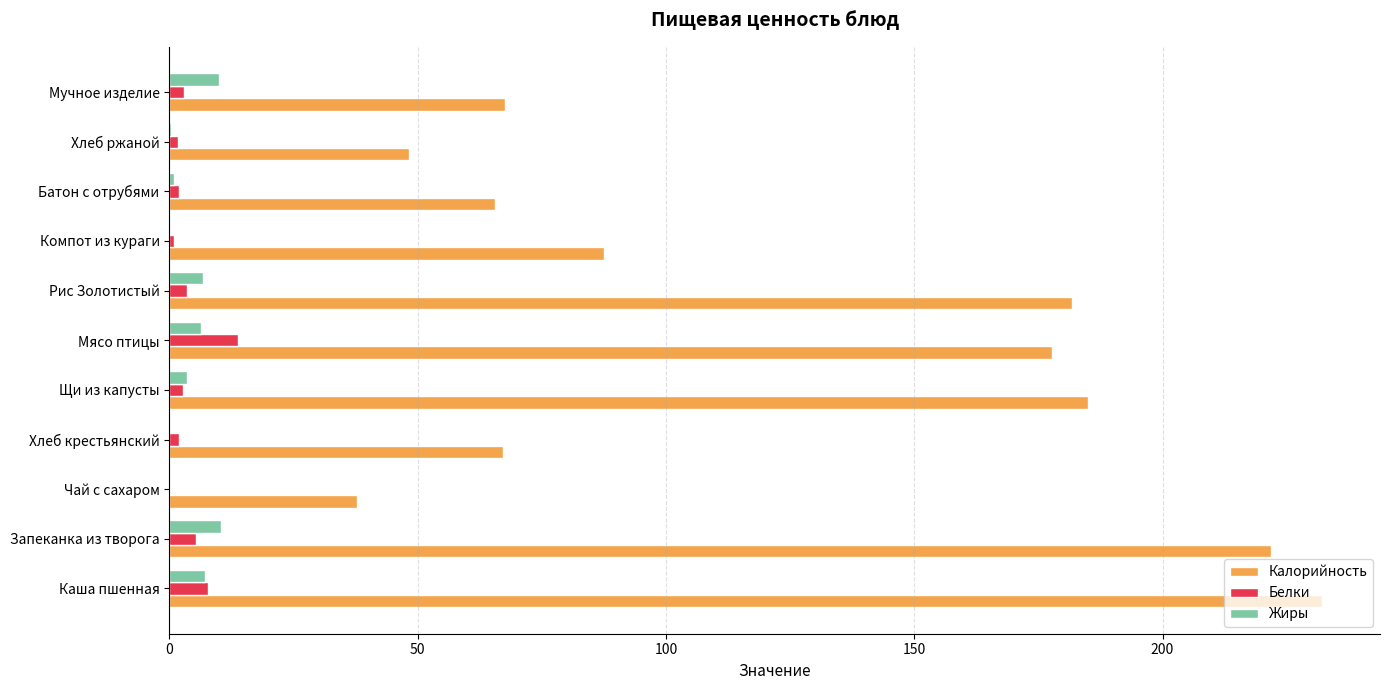

Which series changed the most between Чай с сахаром and Батон с отрубями?

Калорийность